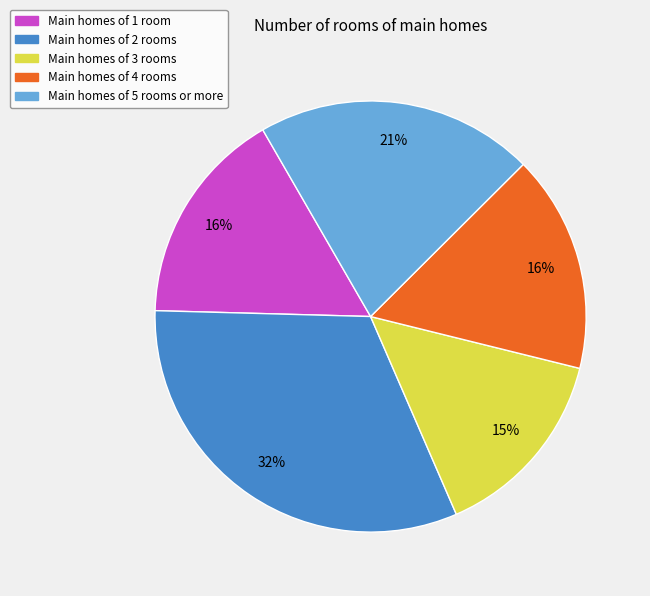

Is there a majority slice in this chart?

No